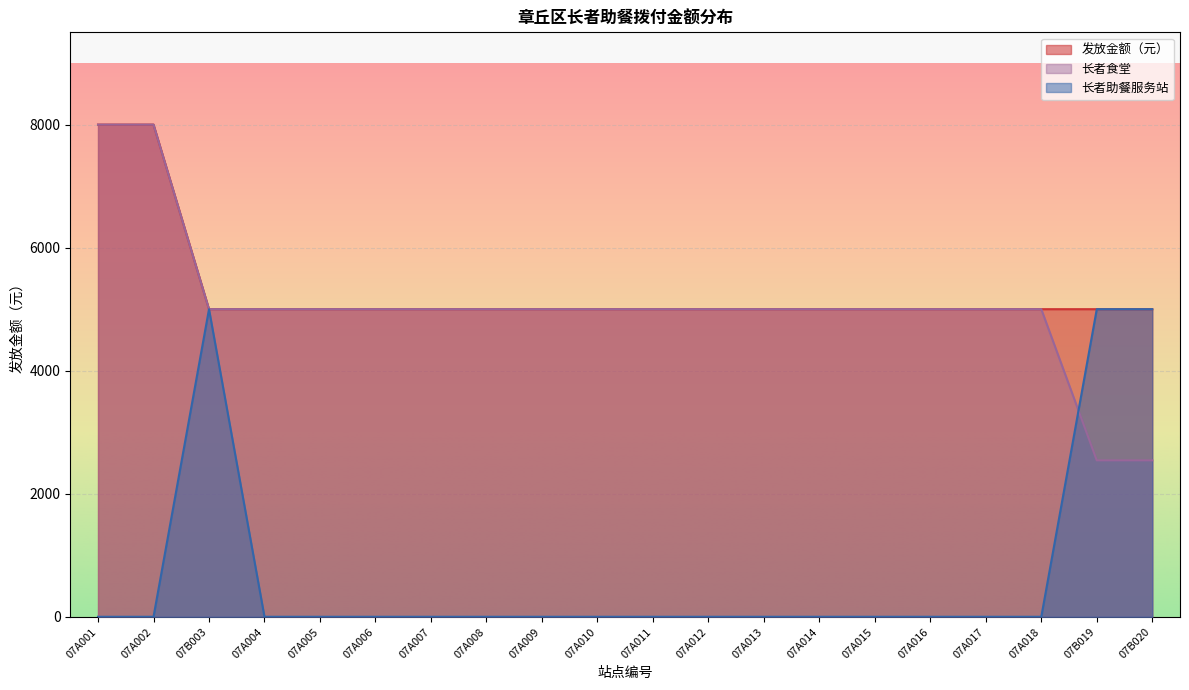

At which category is the sum across all series the highest?

07A001